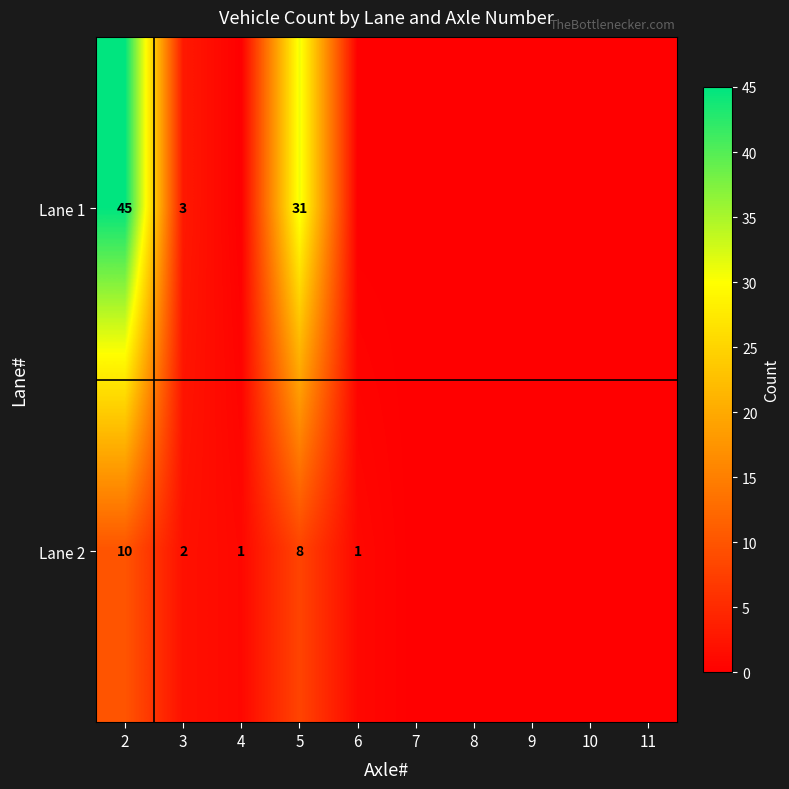

What is the total value across all series at 2?

55